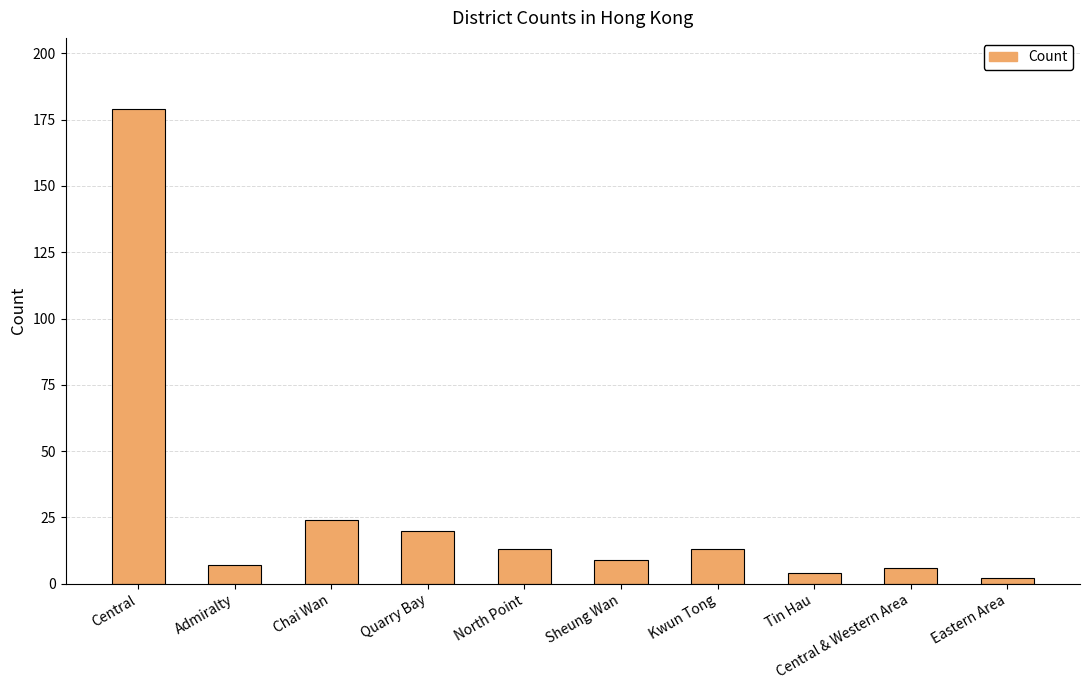

How many bars are there in total?

10